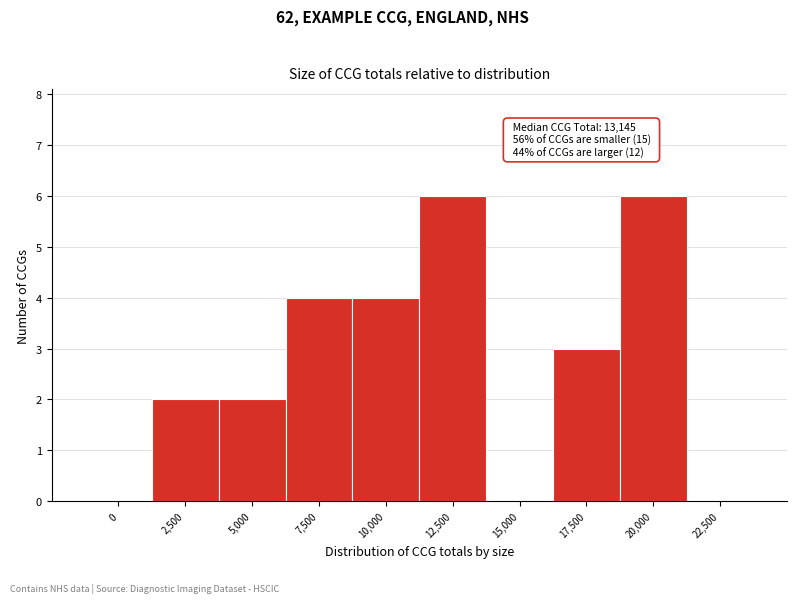

Reading right to left, extract all data points from this chart.

22,500=0	20,000=6	17,500=3	15,000=0	12,500=6	10,000=4	7,500=4	5,000=2	2,500=2	0=0